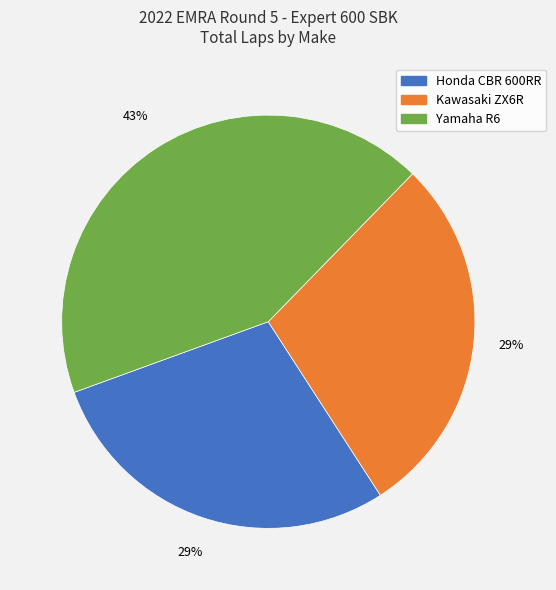

Is there any slice that represents more than half of the pie?

No